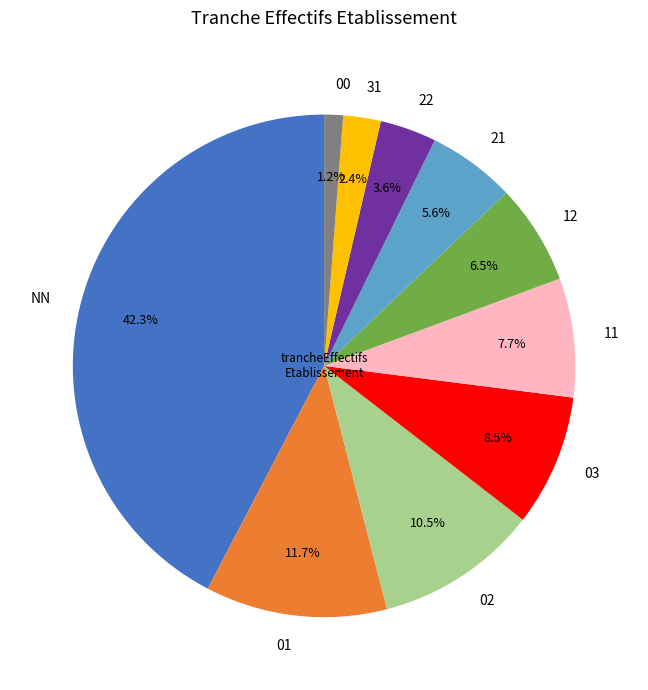

Which has a higher value, 21 or 11?

11